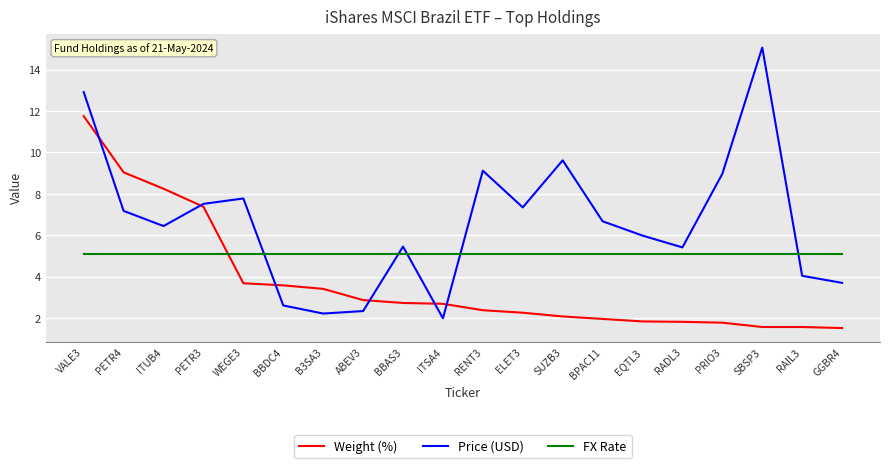

The Price (USD) series shows 1.8 at PETR4. True or false?

False